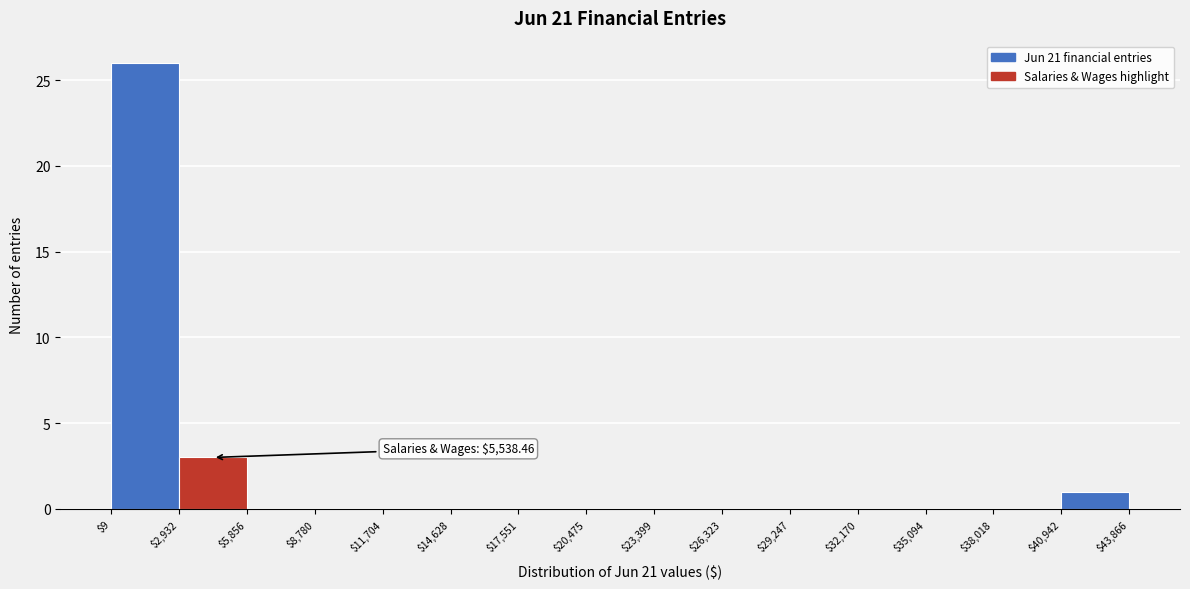

Which range on the x-axis has the tallest bar?

$9 to $2,932